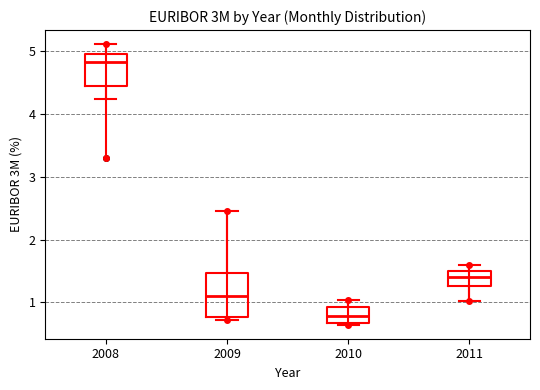

Reading left to right, transcribe this box plot: for each box, give where its median line is, the range the box spans, and where its two whiskers end, as read against the y-axis. The values are not printed on the chart, so give them approximately, as read against the axis.

2008: median 4.8, box 4.5 to 5.0, whiskers 4.2 to 5.1
2009: median 1.1, box 0.8 to 1.5, whiskers 0.7 to 2.5
2010: median 0.8, box 0.7 to 0.9, whiskers 0.6 to 1.0
2011: median 1.4, box 1.3 to 1.5, whiskers 1.0 to 1.6